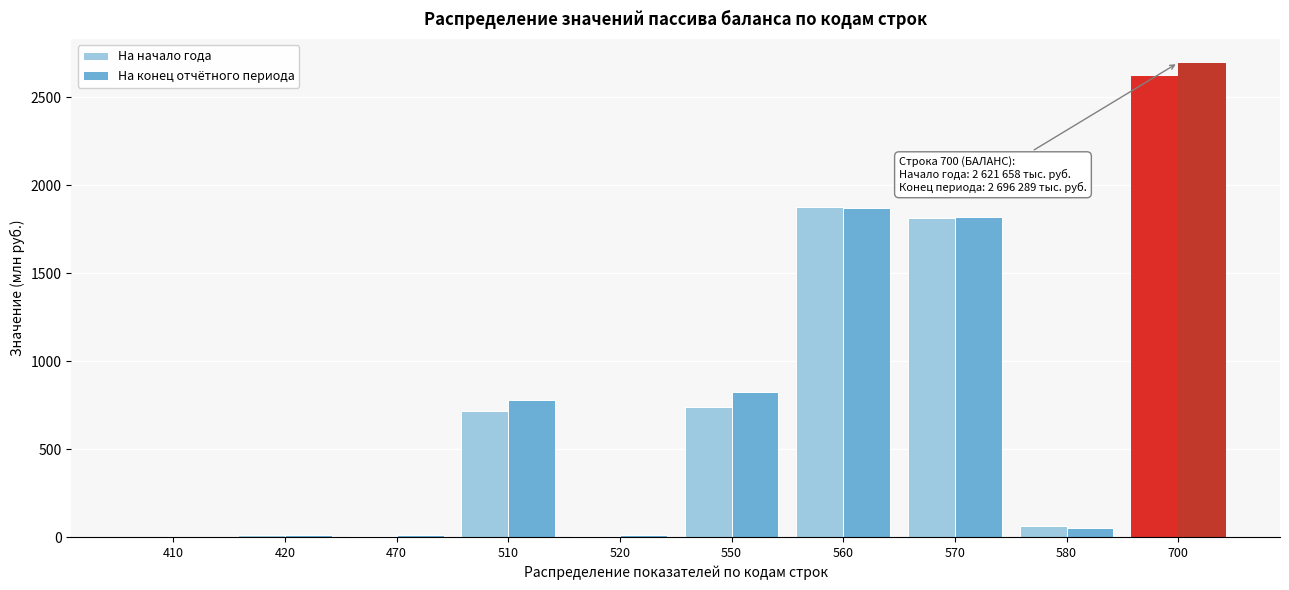

What is the sum of all На начало года values?

7865.0